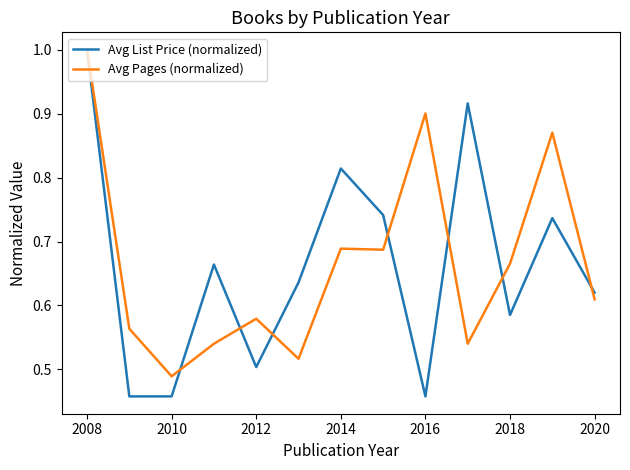

Which series has the widest spread of values?

Avg List Price (normalized)